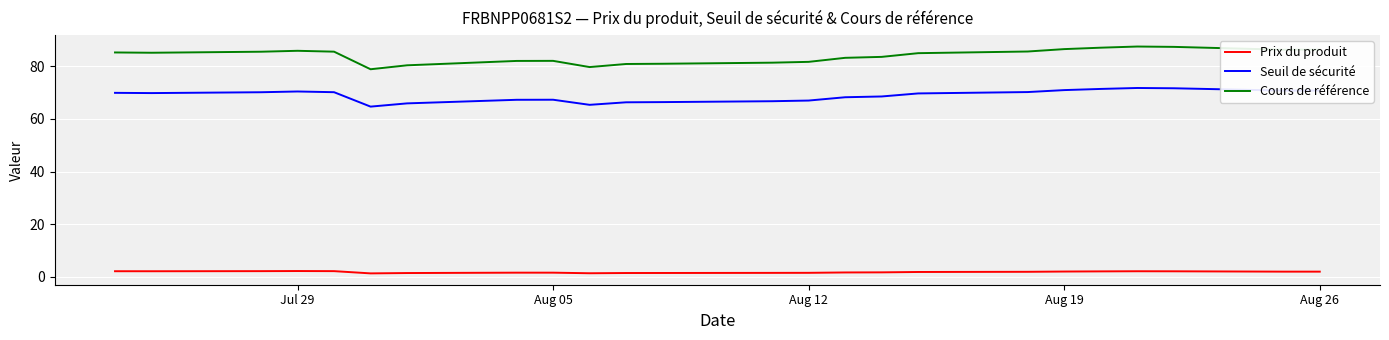

True or false: Seuil de sécurité and Cours de référence cross at least once.

False